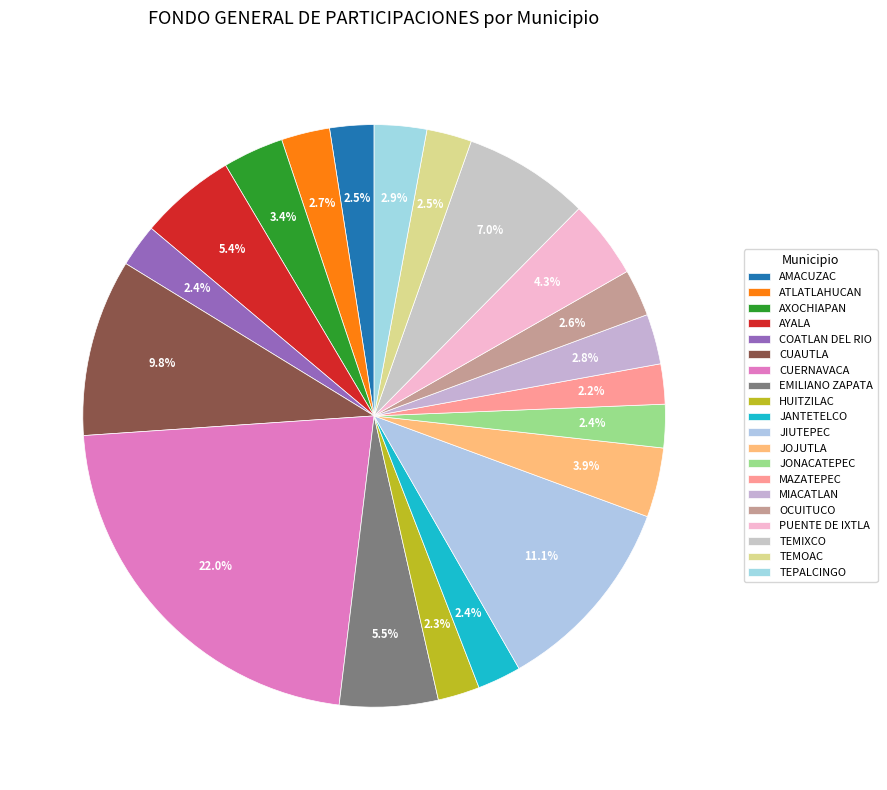

To the nearest percent, what is the combined percentage of JOJUTLA and ATLATLAHUCAN?

7%